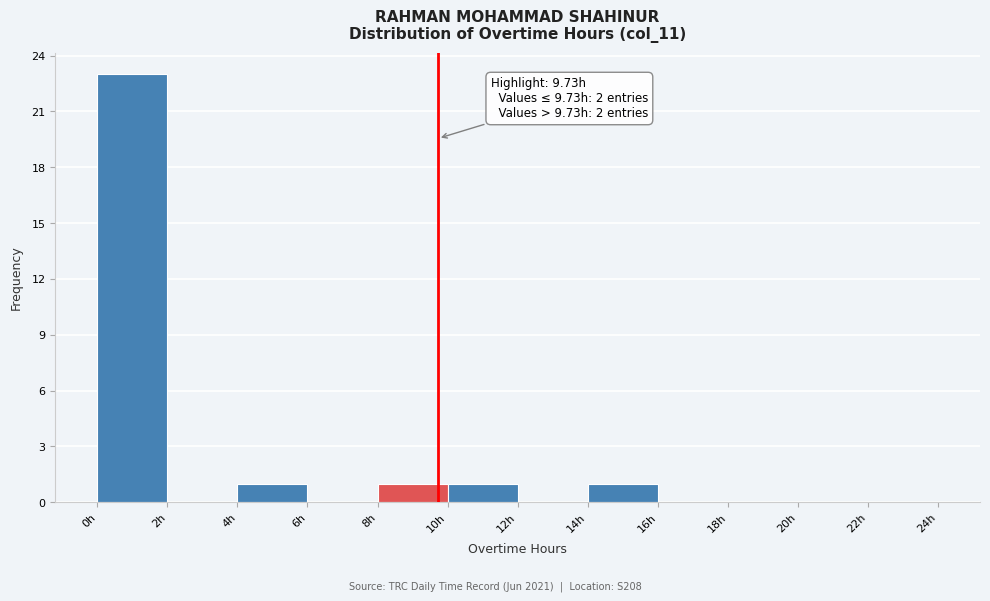

Over which range of the x-axis is the bar tallest?

0 to 2